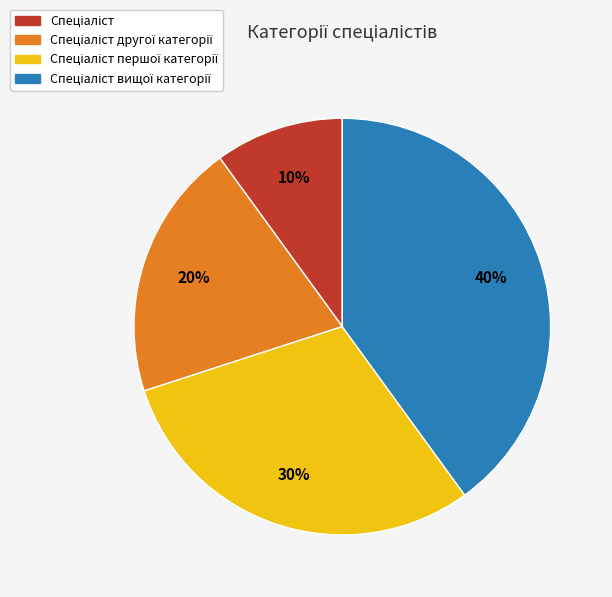

To the nearest percent, what is the difference between the largest and smallest slice percentages?

30%